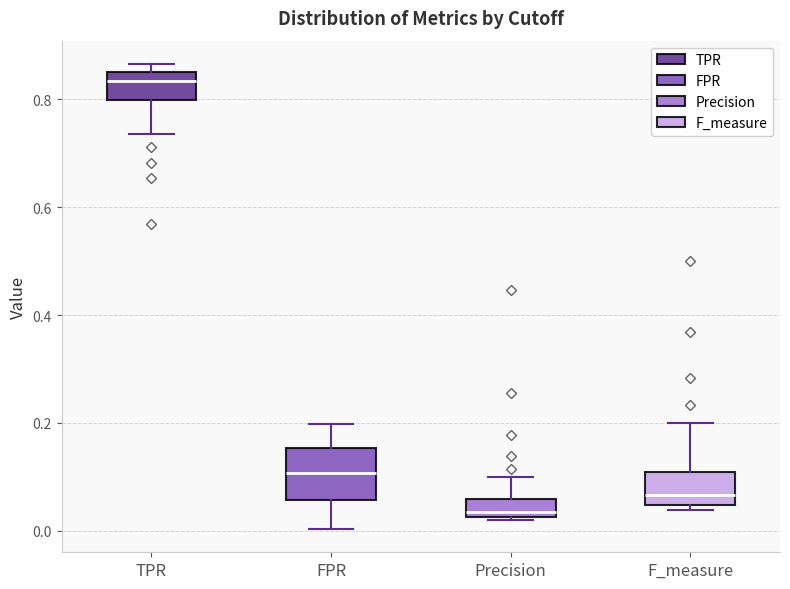

Reading left to right, read every box against the y-axis: the position of its median line, the range the box covers, and the ends of its whiskers. The values are not printed on the chart, so give them approximately, as read against the axis.

TPR: median 0.84, box 0.80 to 0.86, whiskers 0.74 to 0.86 (just above the box's upper edge)
FPR: median 0.10, box 0.06 to 0.16, whiskers 0.00 to 0.20
Precision: median 0.04, box 0.02 to 0.06, whiskers 0.02 to 0.10
F_measure: median 0.06, box 0.04 to 0.10, whiskers 0.04 (just below the box's lower edge) to 0.20